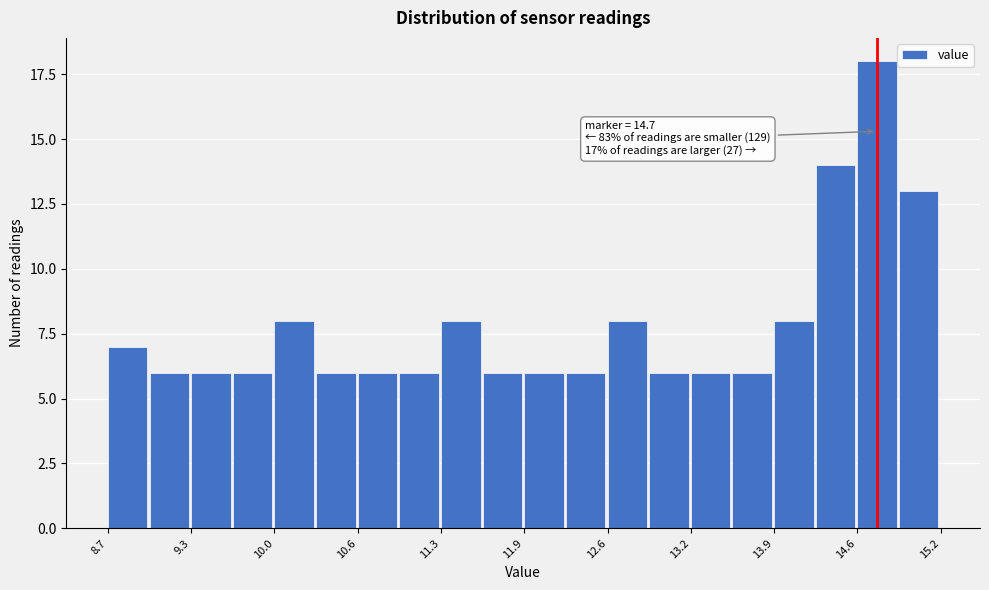

Read against the x-axis, roughly where is the centre of the tallest bar?

14.7